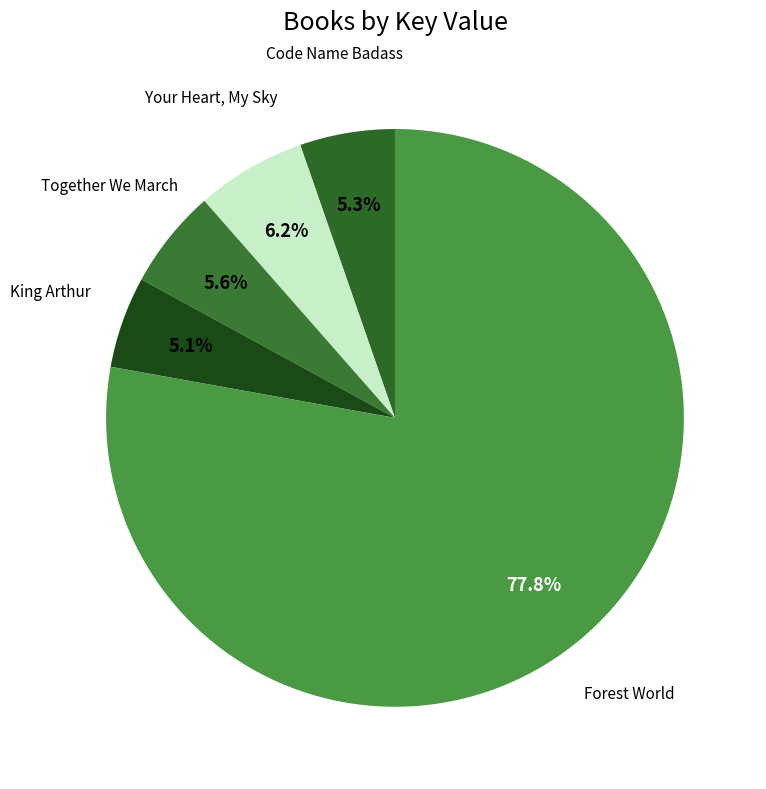

What percentage is the King Arthur slice, to the nearest percent?

5%